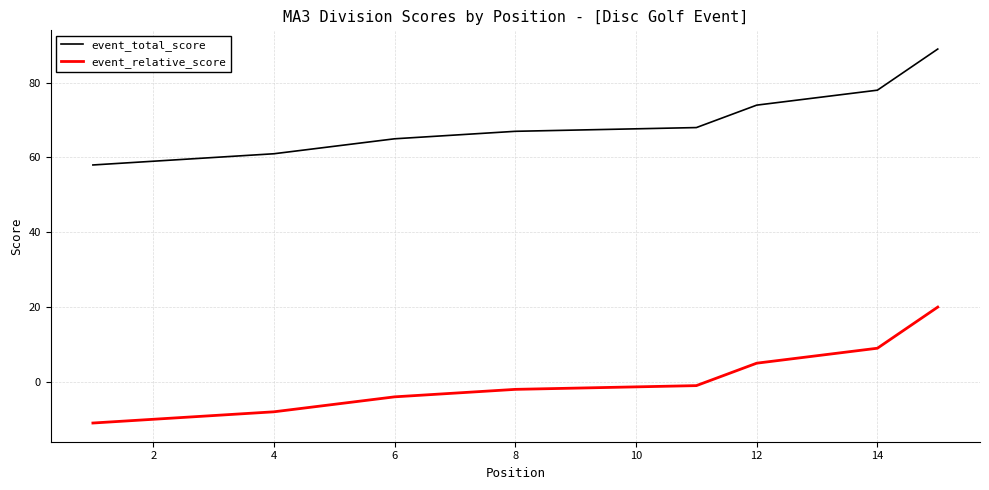

True or false: event_relative_score and event_total_score intersect in this chart.

False